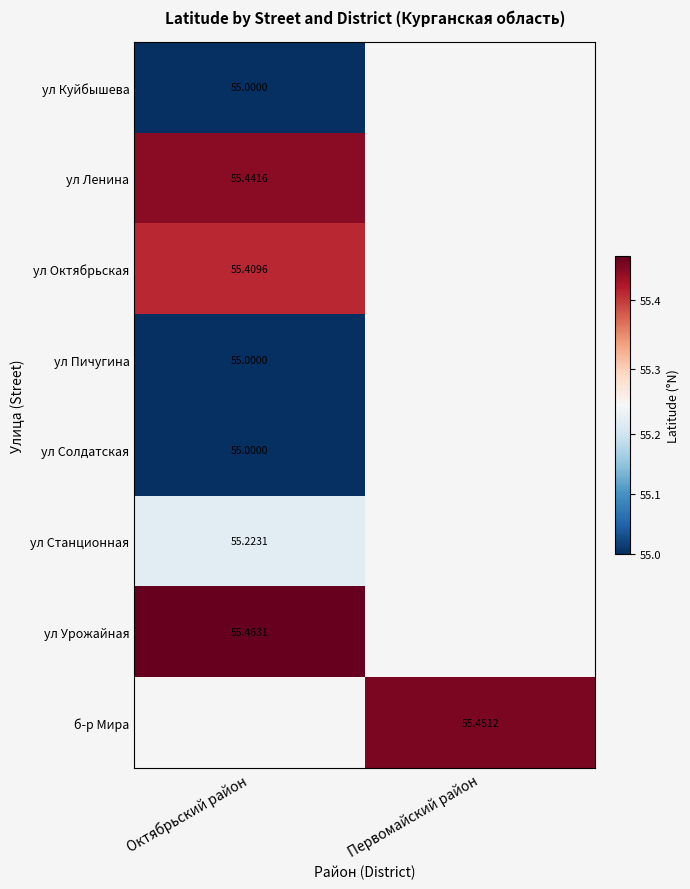

The value of ул Солдатская at Октябрьский район is 19.8. True or false?

False